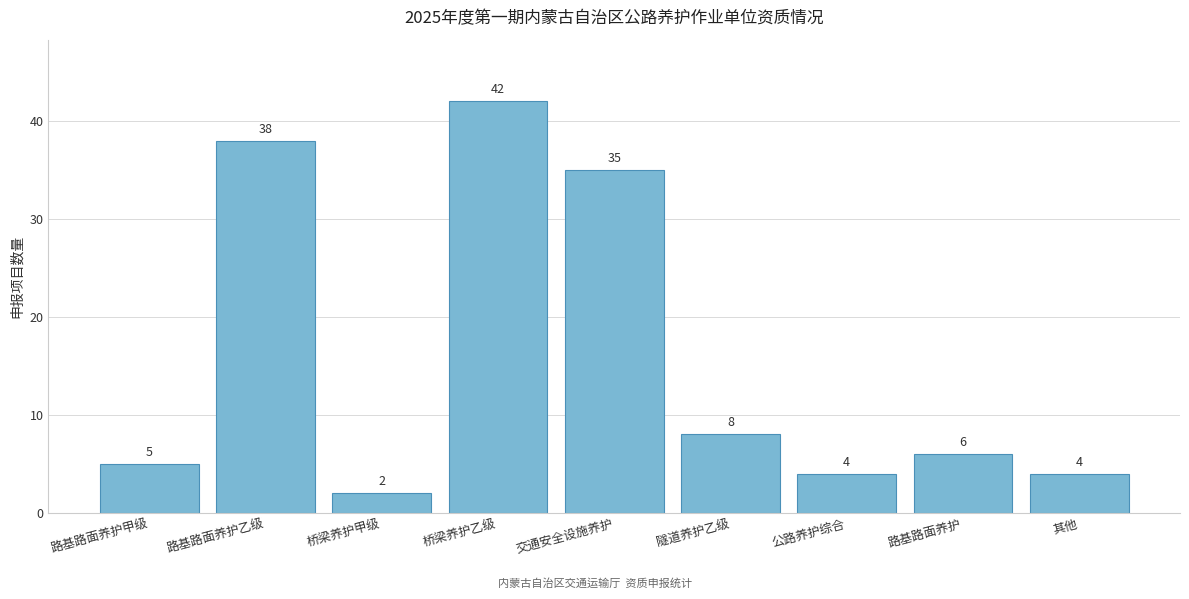

Reading right to left, what are all the values shown in this chart?

其他=4	路基路面养护=6	公路养护综合=4	隧道养护乙级=8	交通安全设施养护=35	桥梁养护乙级=42	桥梁养护甲级=2	路基路面养护乙级=38	路基路面养护甲级=5